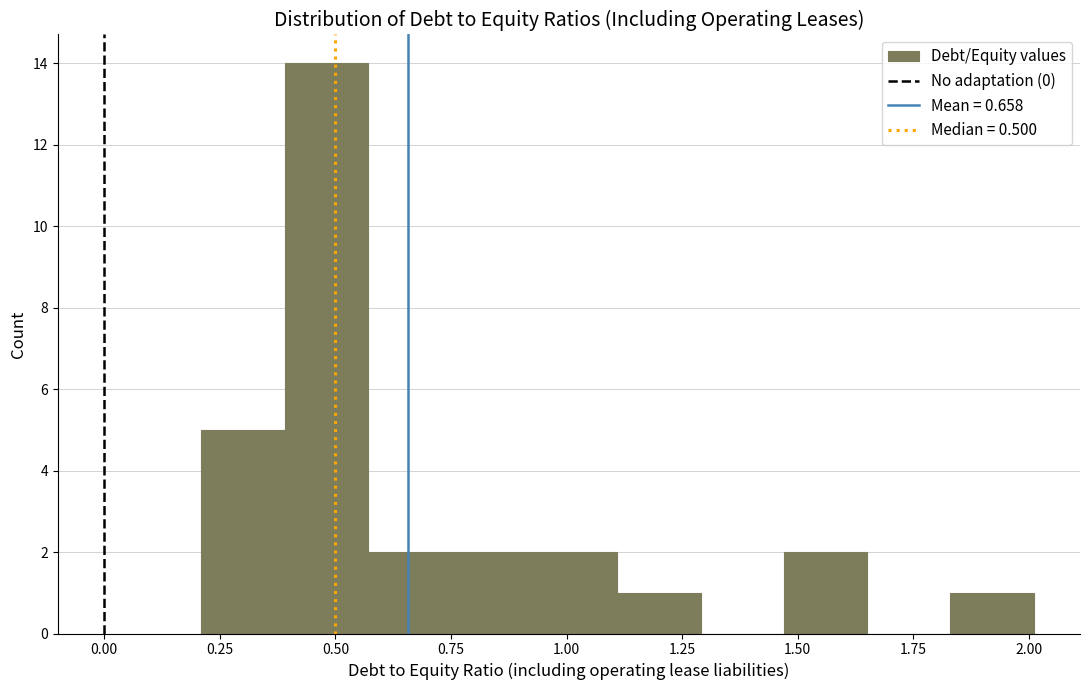

Read against the x-axis, roughly where is the centre of the tallest bar?

0.50